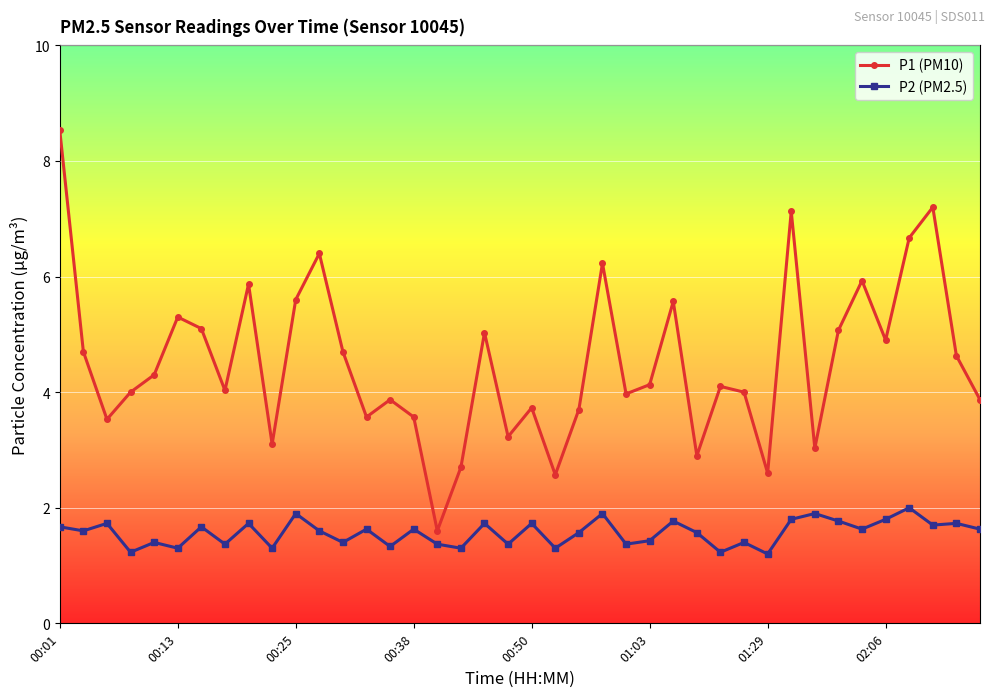

What is the value of the P1 (PM10) point at the 36th from the left?

4.9